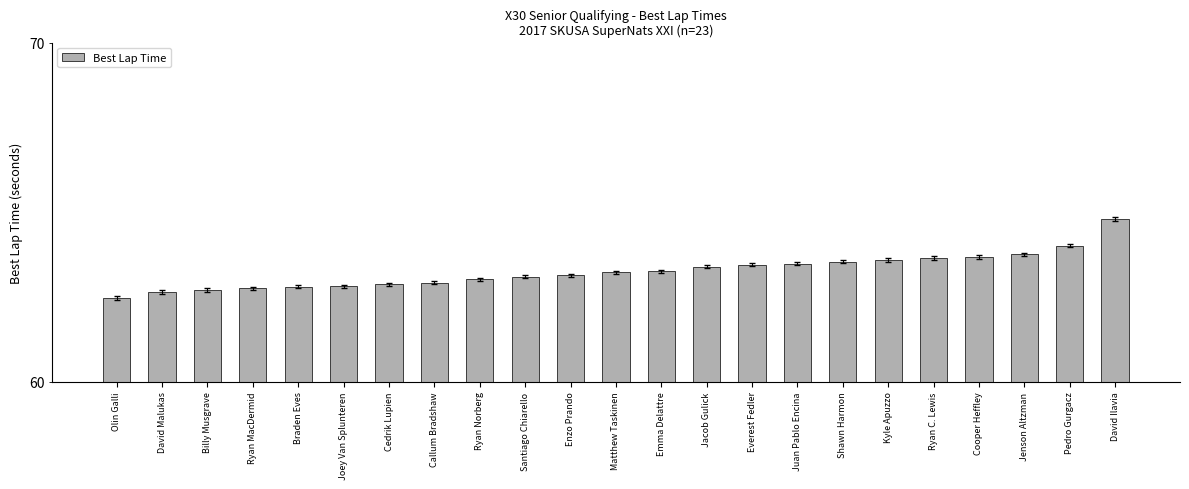

At which label is the value closest to 63?

Enzo Prando